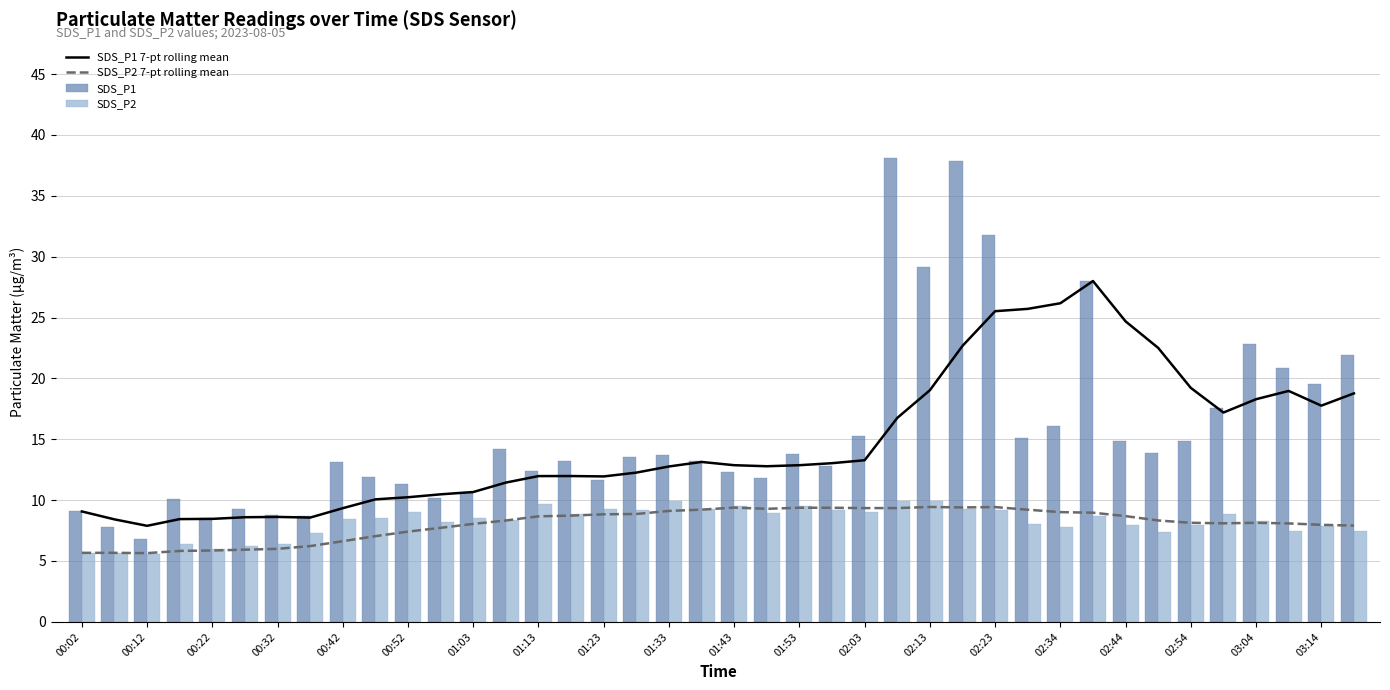

True or false: SDS_P1 7-pt rolling mean and SDS_P2 7-pt rolling mean intersect in this chart.

False